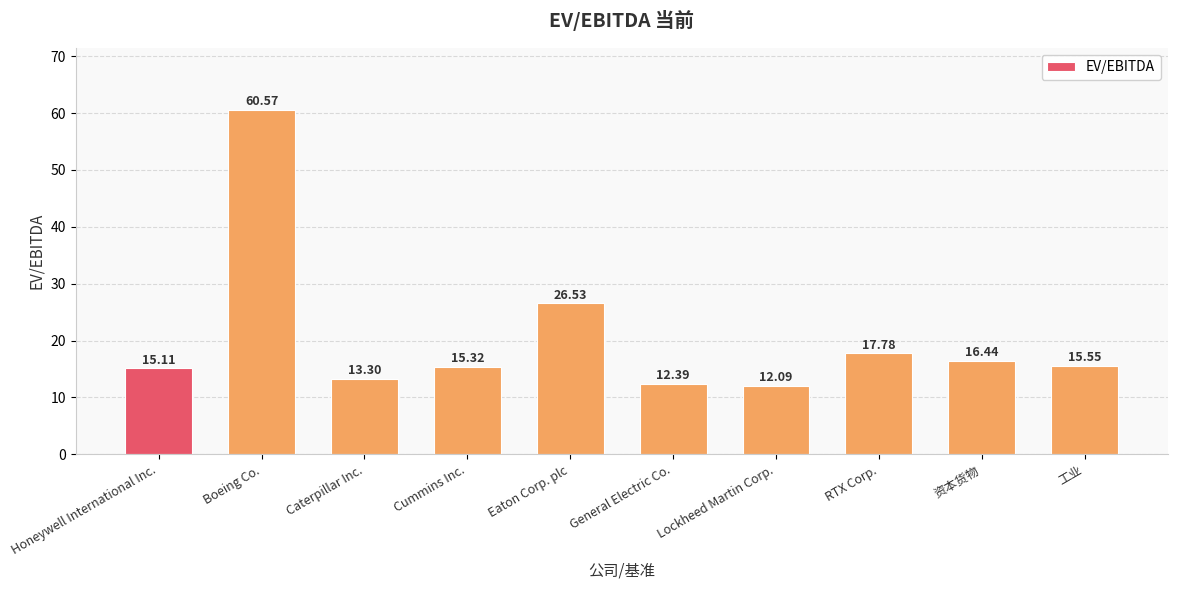

Are the bars horizontal?

No